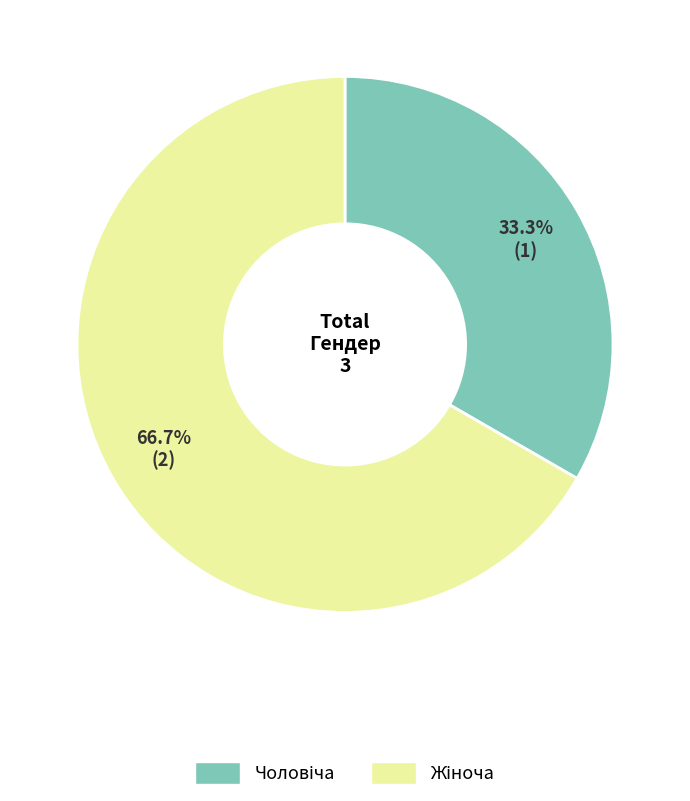

Does any single category account for the majority?

Yes